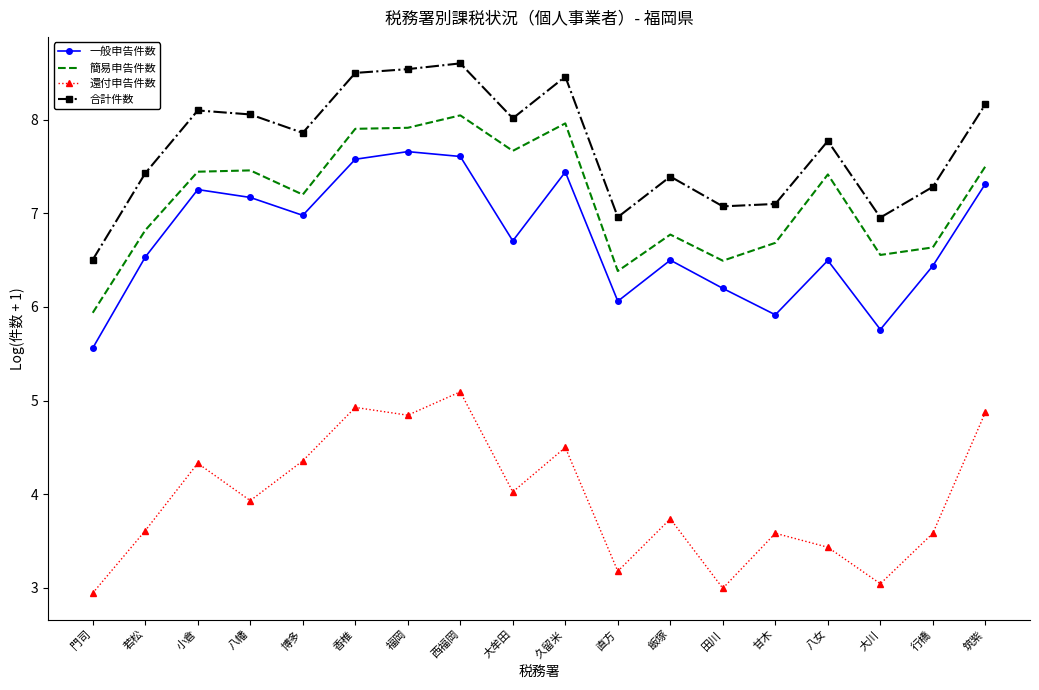

What are all the series names shown in the legend?

一般申告件数, 簡易申告件数, 還付申告件数, 合計件数